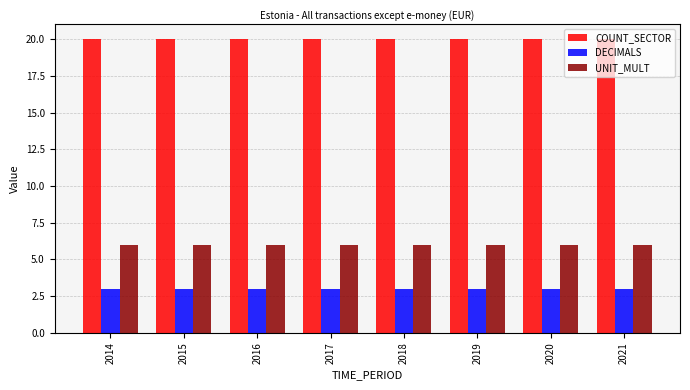

How many bars are there in total?

24